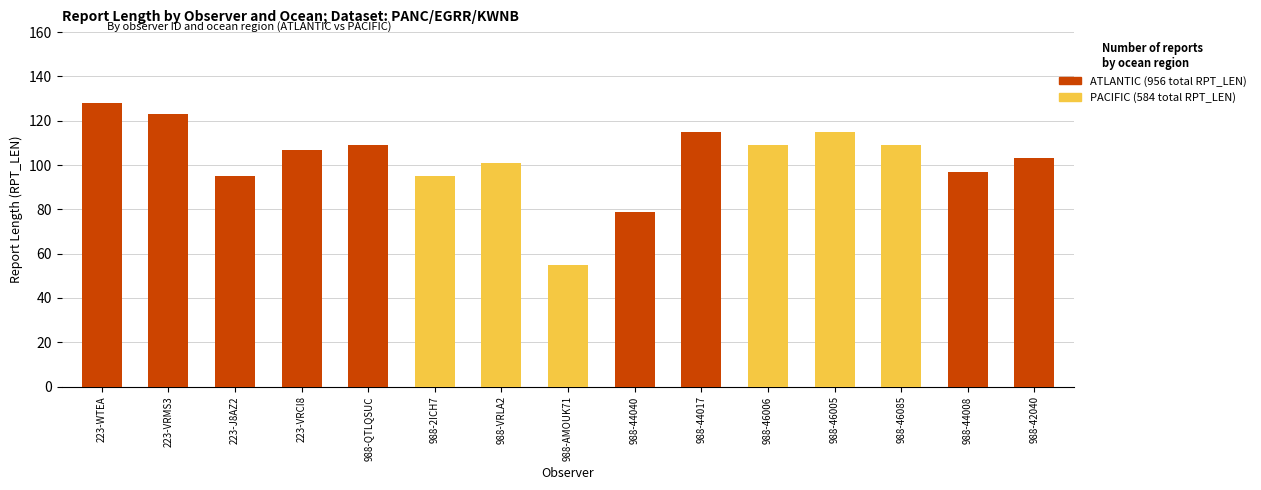

What is the total value across all series at 988-VRLA2?

101